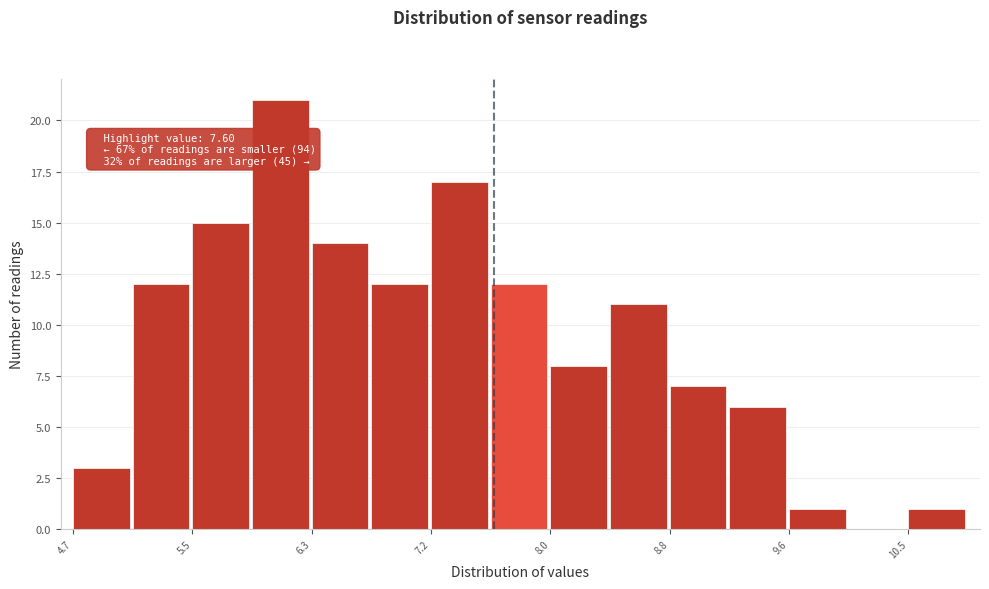

Over which range of the x-axis is the bar tallest?

5.9 to 6.3